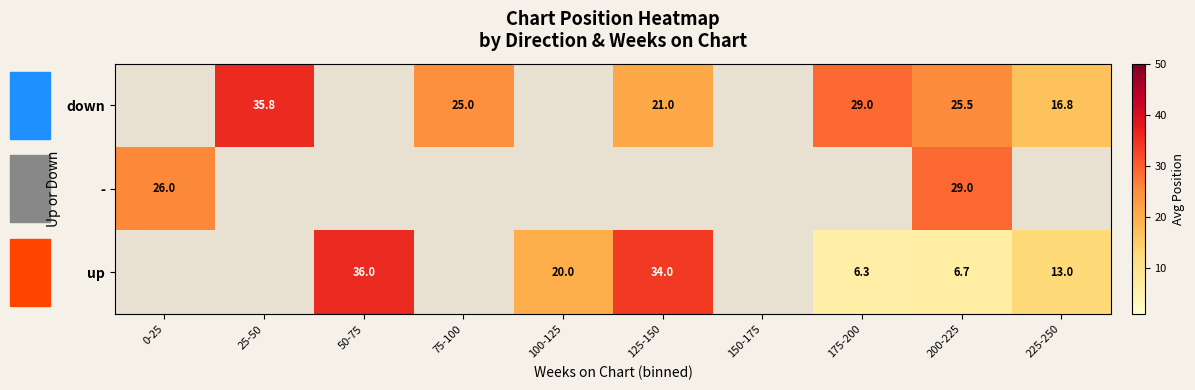

The value of up at 200-225 is 6.7. True or false?

True